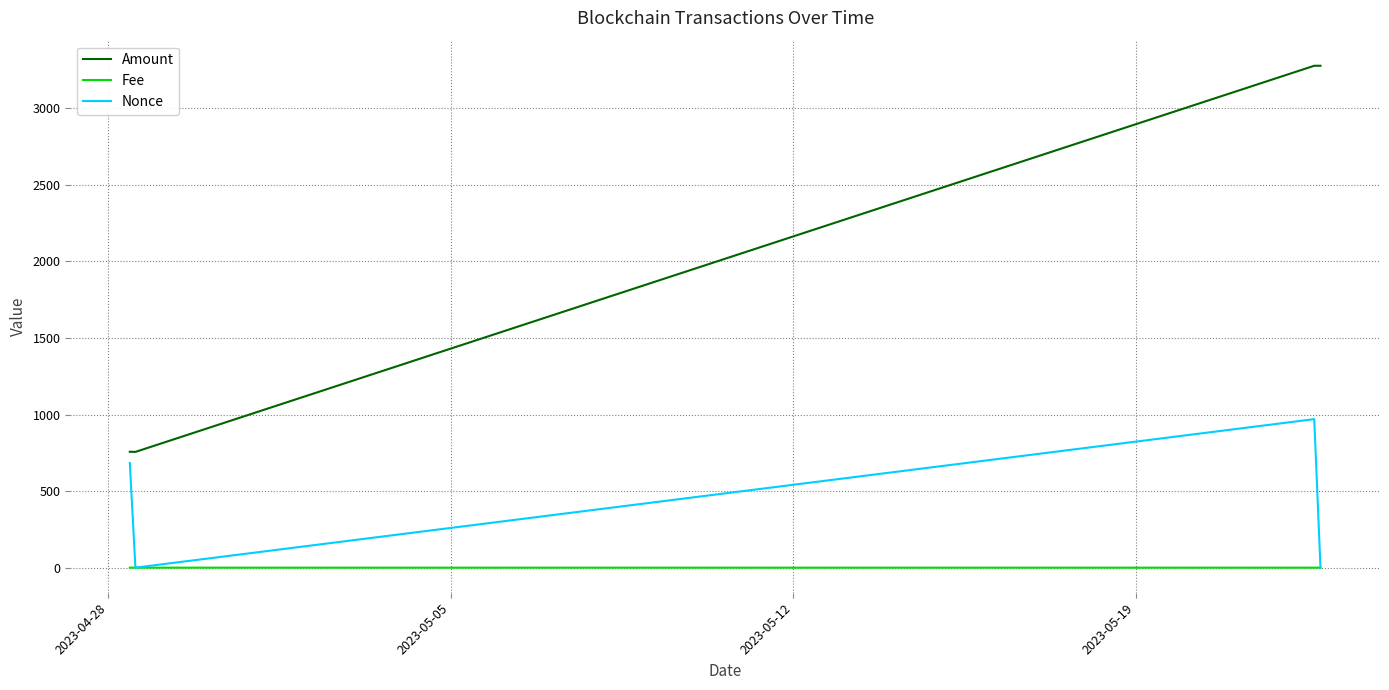

True or false: Fee and Amount cross at least once.

False